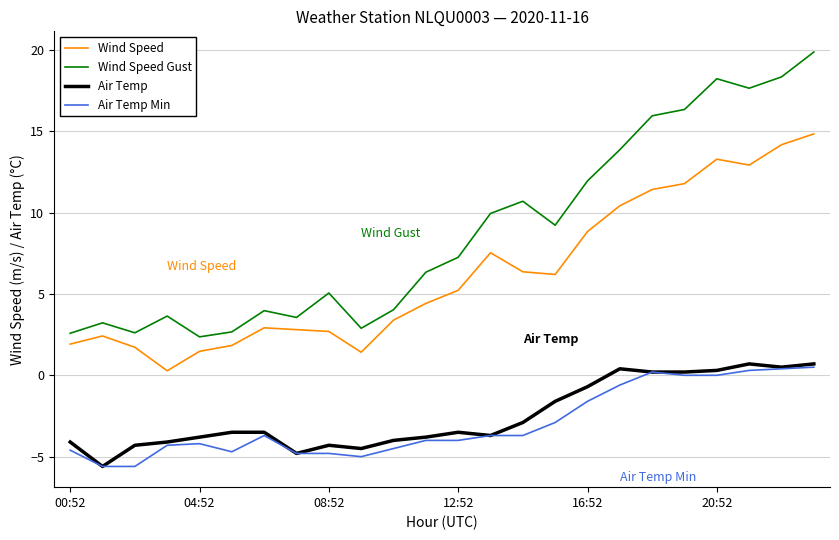

True or false: Wind Speed Gust and Air Temp cross at least once.

False